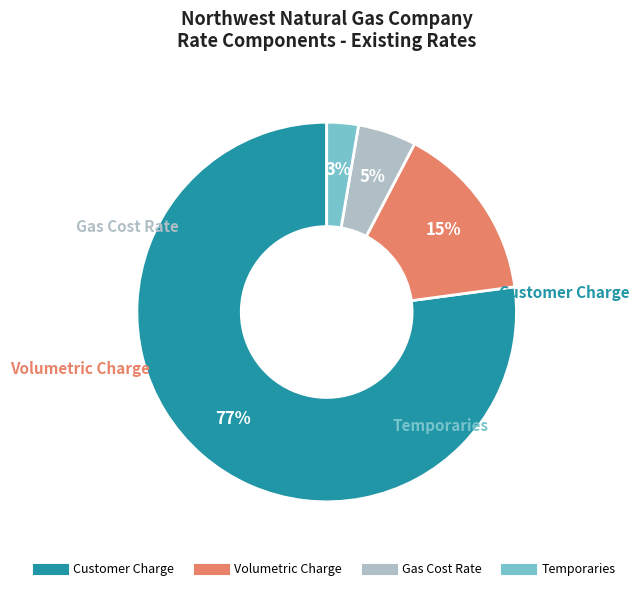

How many slices are in this pie chart?

4